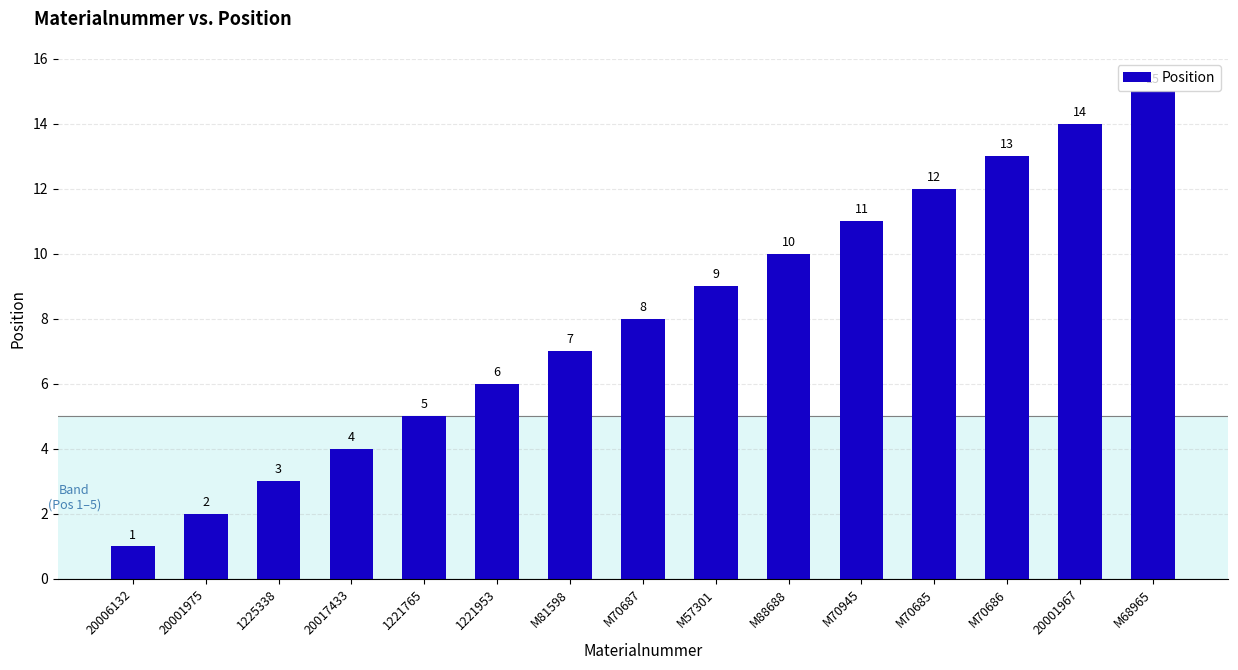

Which label corresponds to the smallest value in the chart?

20006132